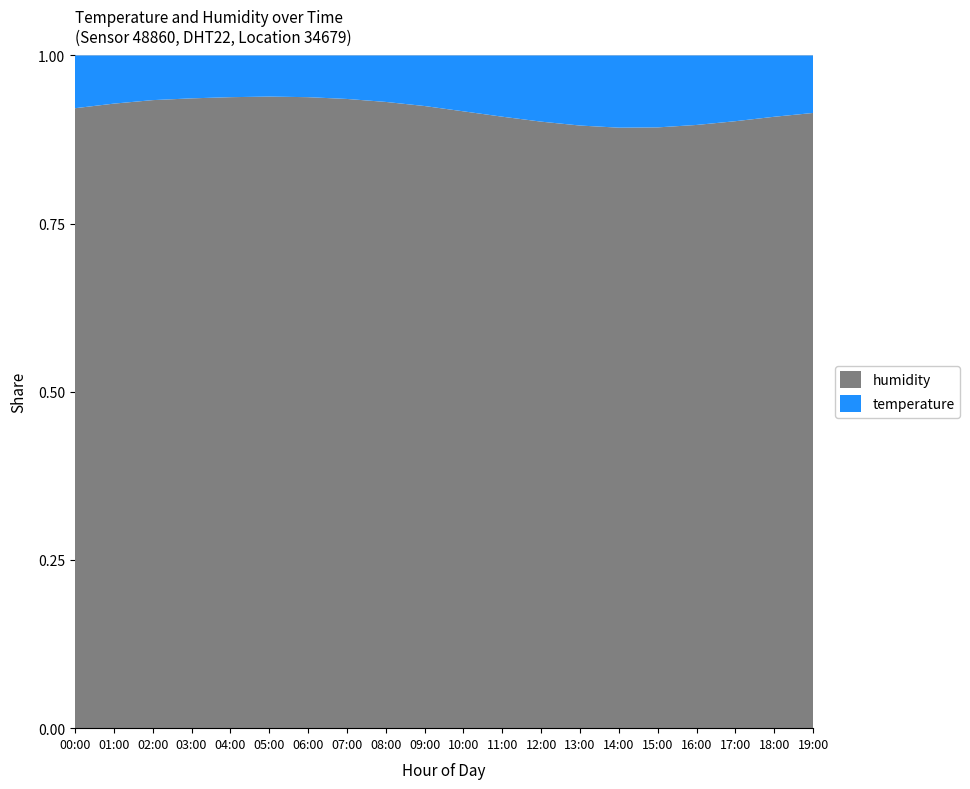

Reading left to right, list all the values displayed in this chart.

temperature: 00:00=8.5	01:00=7.7	02:00=7.1	03:00=6.8	04:00=6.6	05:00=6.5	06:00=6.6	07:00=6.9	08:00=7.4	09:00=8.1	10:00=9.0	11:00=9.9	12:00=10.7	13:00=11.3	14:00=11.6	15:00=11.5	16:00=11.1	17:00=10.5	18:00=9.8	19:00=9.2
humidity: 00:00=99.9	01:00=99.9	02:00=99.9	03:00=99.9	04:00=99.9	05:00=99.9	06:00=99.9	07:00=99.9	08:00=99.8	09:00=99.7	10:00=99.4	11:00=98.9	12:00=98.1	13:00=97.2	14:00=96.5	15:00=96.1	16:00=96.4	17:00=97.0	18:00=97.8	19:00=98.5